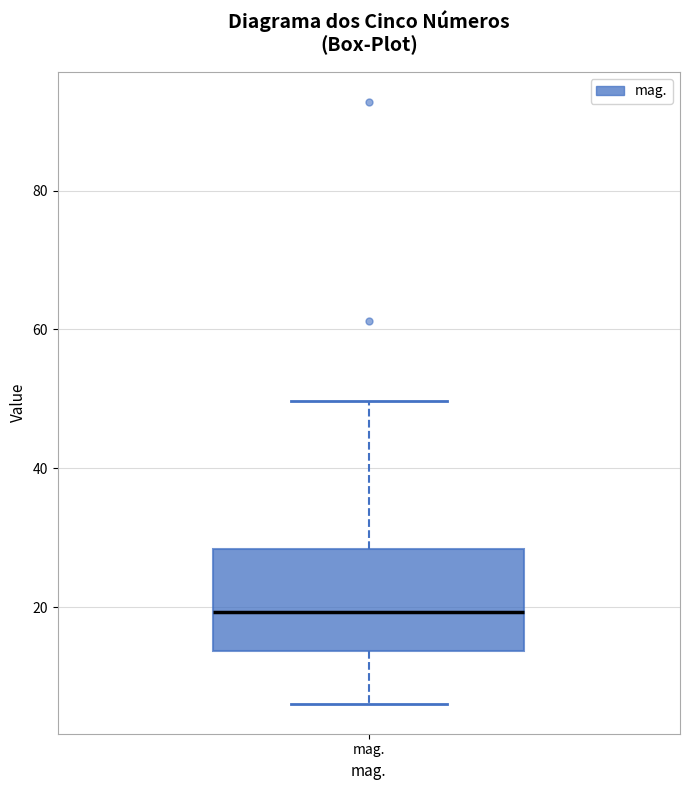

Where does the lower whisker of the box for mag. end on the y-axis? The values are not printed on the chart, so give them approximately, as read against the axis.

6